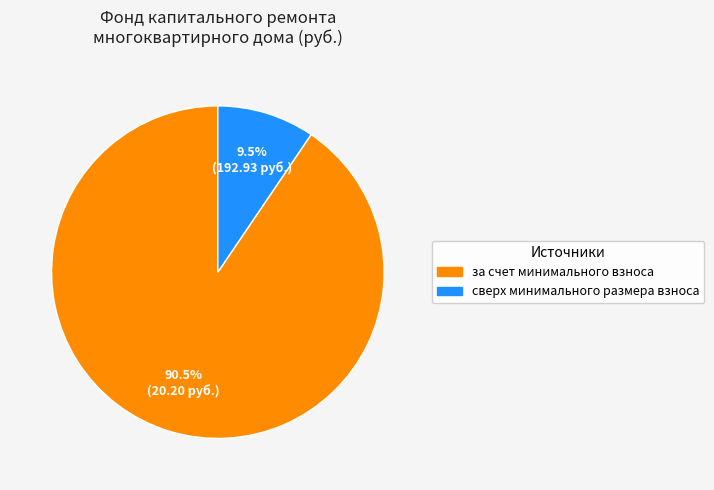

Count the number of slices in the pie.

2